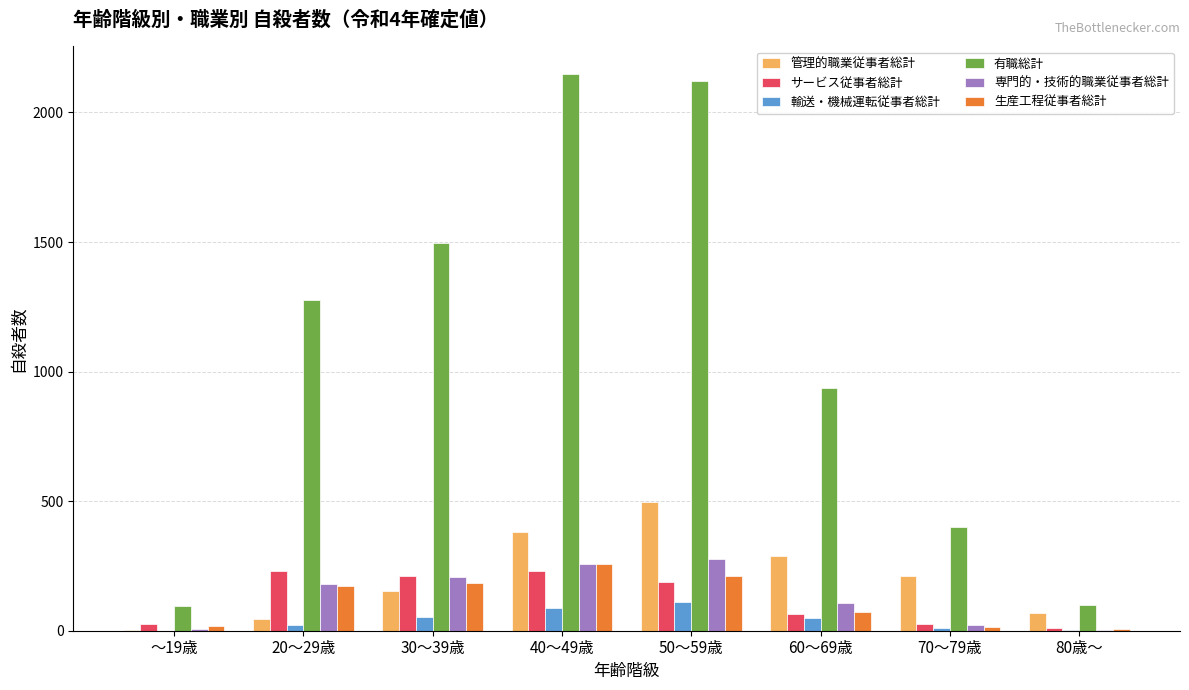

Is the value of 有職総計 at 20～29歳 greater than the value of サービス従事者総計 at 70～79歳?

Yes